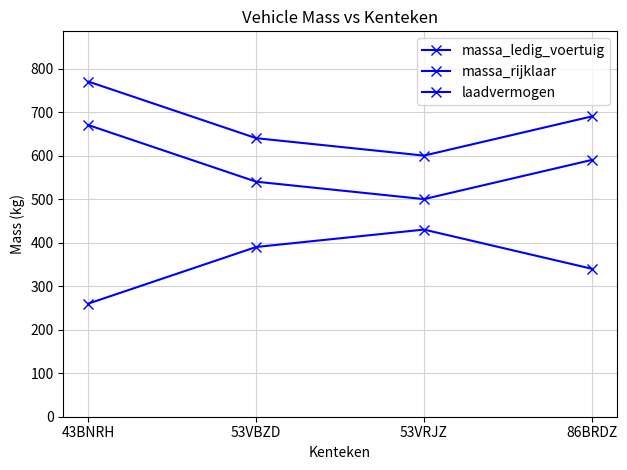

Count the number of data series in this chart.

3